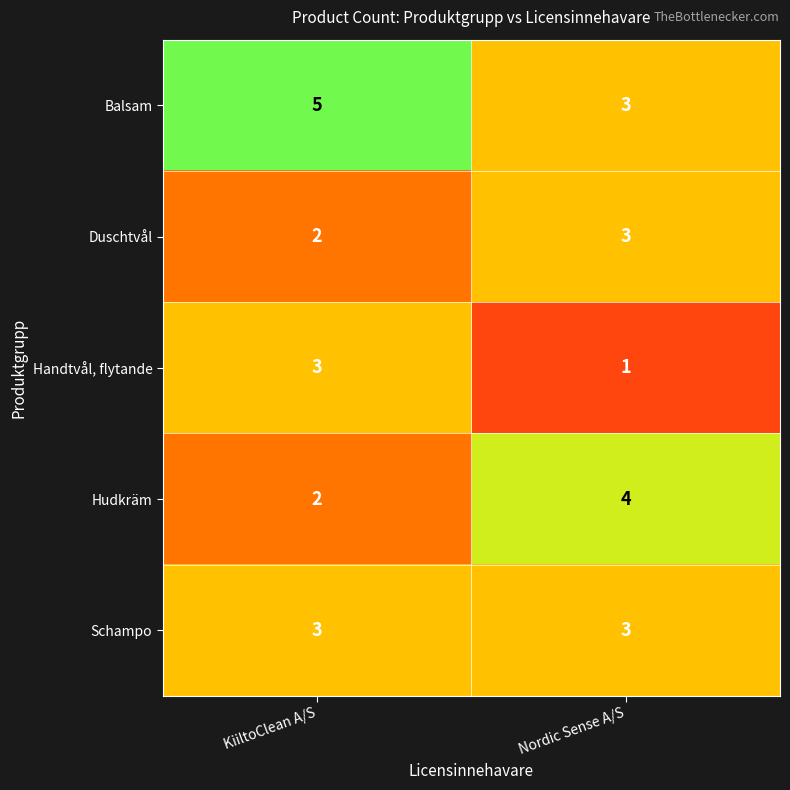

Rank the categories by Duschtvål value from lowest to highest.

KiiltoClean A/S, Nordic Sense A/S